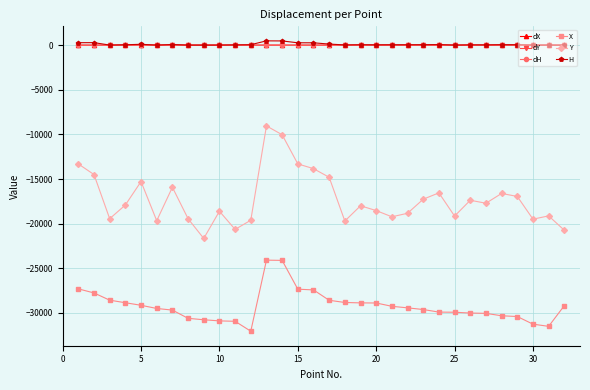

How many values in the dY series exceed 0?

5